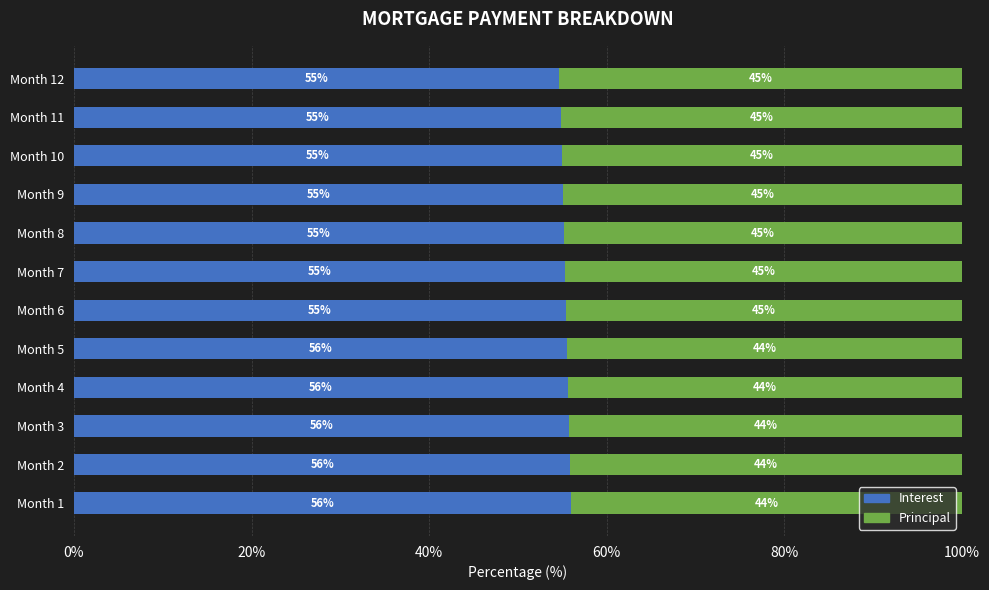

Read the Interest value at Month 11.

54.8